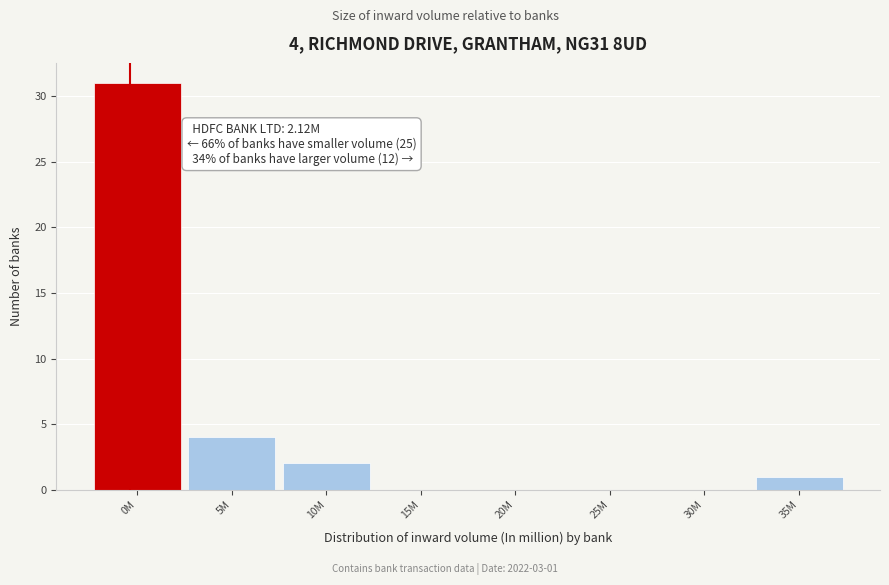

Reading left to right, what are all the values shown in this chart?

0M=31	5M=4	10M=2	15M=0	20M=0	25M=0	30M=0	35M=1